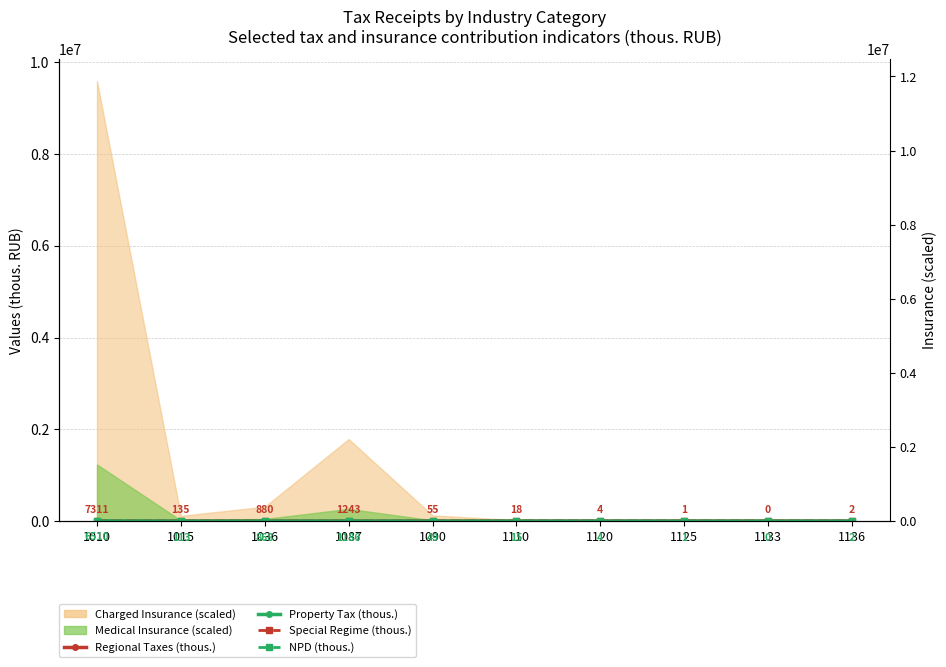

Rank the categories by NPD (thous.) value from lowest to highest.

1036, 1110, 1136, 1133, 1120, 1015, 1125, 1090, 1087, 1010